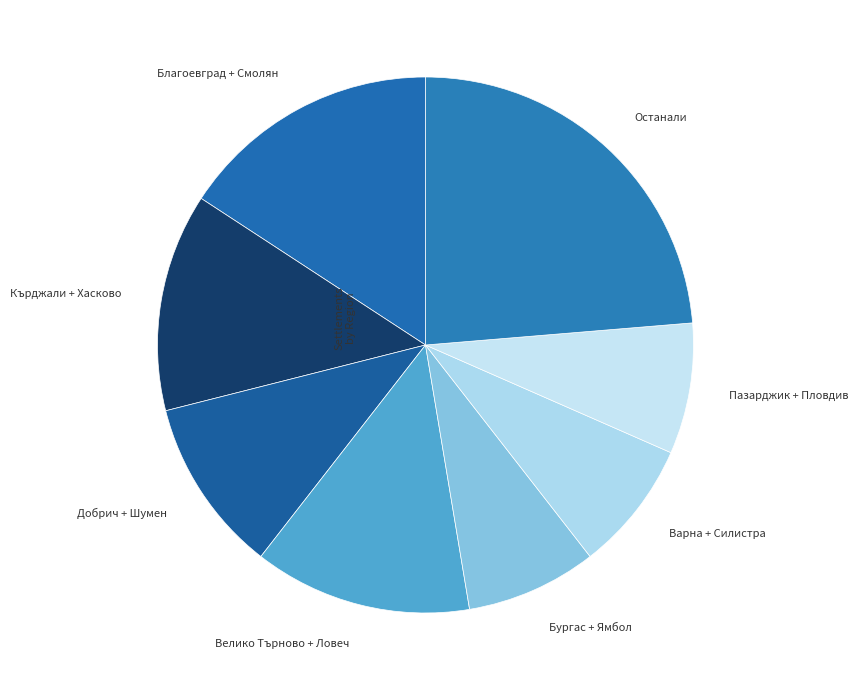

Is there a majority slice in this chart?

No